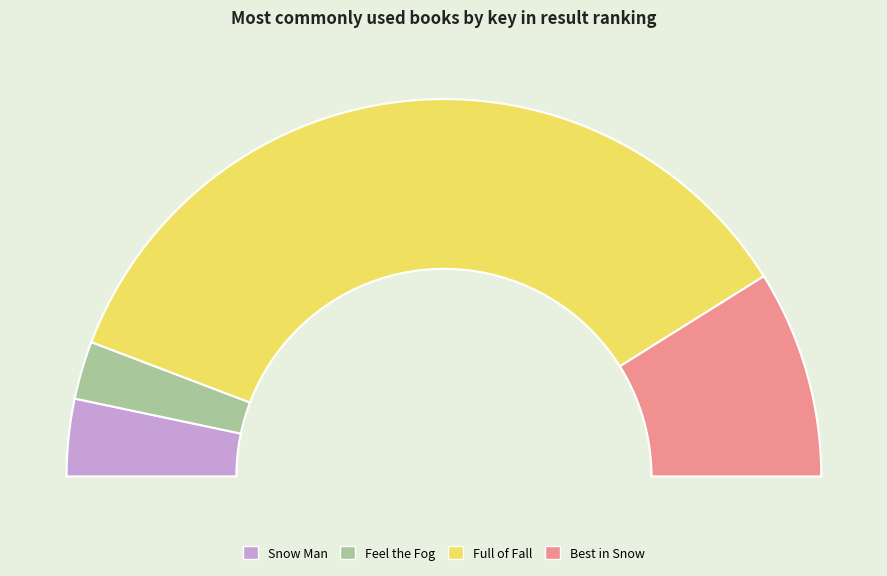

What is the total percentage of Feel the Fog and Snow Man?

11.6%